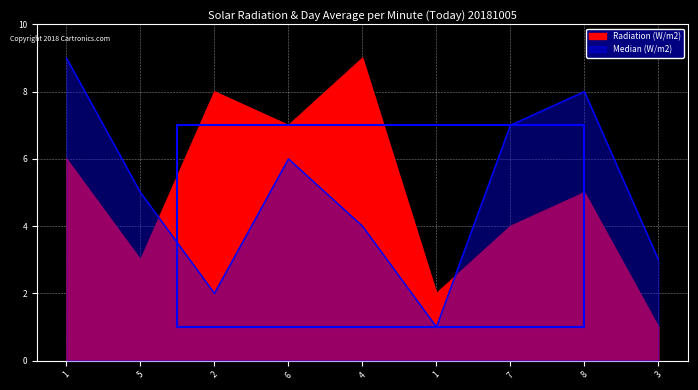

Where does the Median (W/m2) series first go above 5?

1